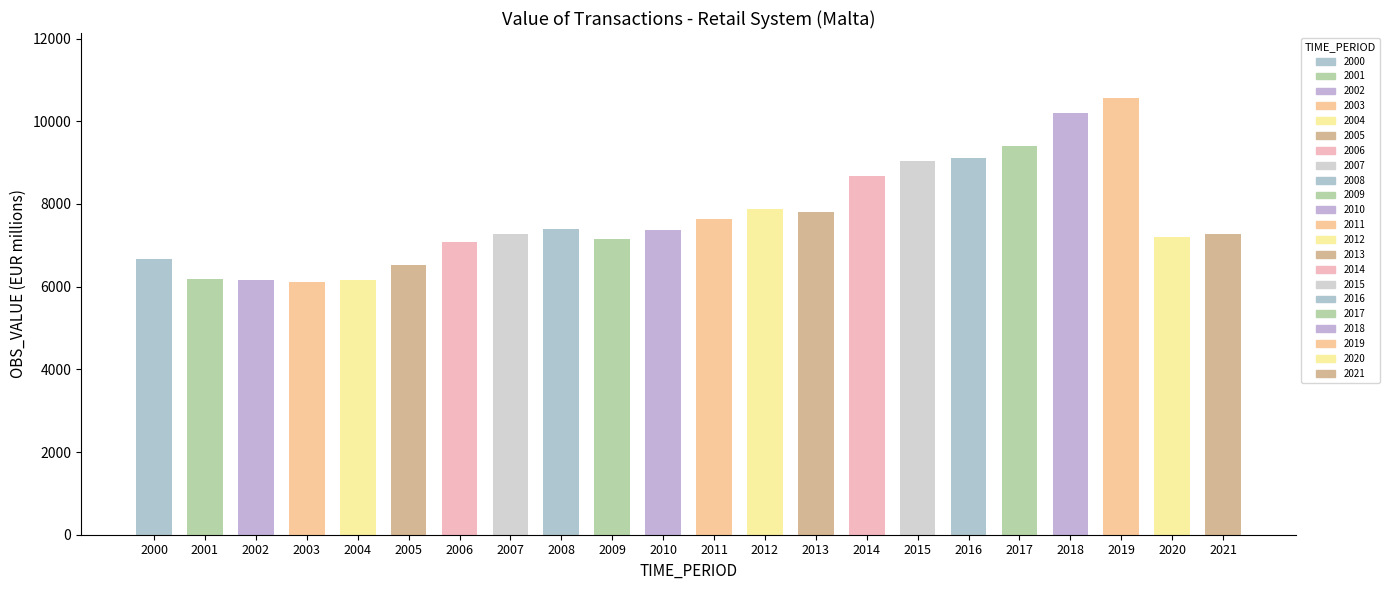

Which category has the lowest value across all series?

2003